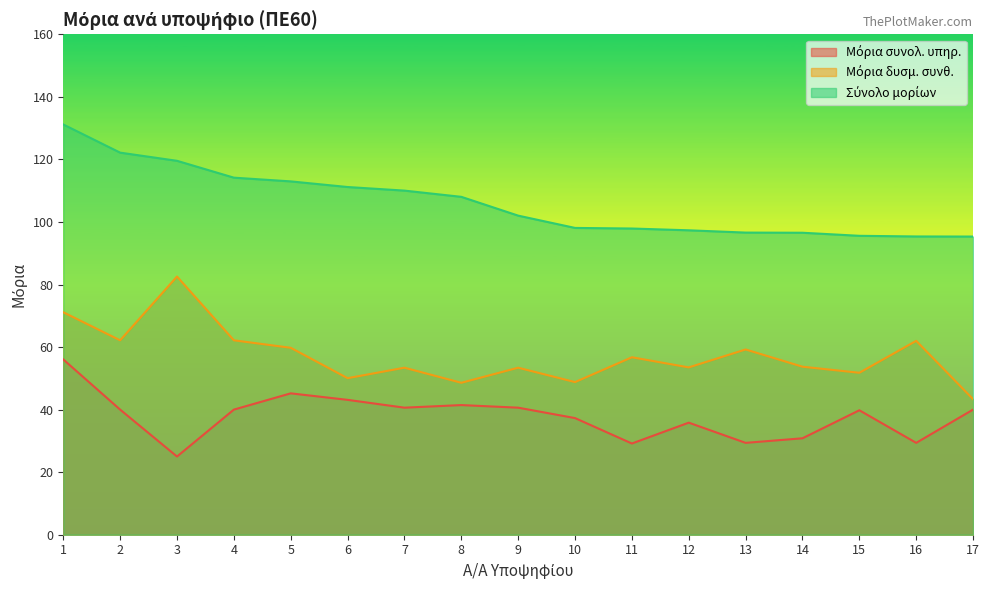

Reading left to right, transcribe all the data shown in this chart.

Μόρια συνολ. υπηρ.: 1=56.0	2=40.0	3=25.0	4=40.0	5=45.2	6=43.1	7=40.6	8=41.5	9=40.6	10=37.3	11=29.2	12=35.8	13=29.4	14=30.8	15=39.8	16=29.4	17=40.0
Μόρια δυσμ. συνθ.: 1=71.1	2=62.2	3=82.5	4=62.2	5=59.8	6=50.0	7=53.4	8=48.6	9=53.4	10=48.8	11=56.7	12=53.5	13=59.2	14=53.7	15=51.8	16=62.0	17=43.3
Σύνολο μορίων: 1=131.2	2=122.2	3=119.5	4=114.2	5=113.0	6=111.2	7=110.0	8=108.0	9=102.0	10=98.1	11=97.9	12=97.3	13=96.6	14=96.5	15=95.6	16=95.4	17=95.3